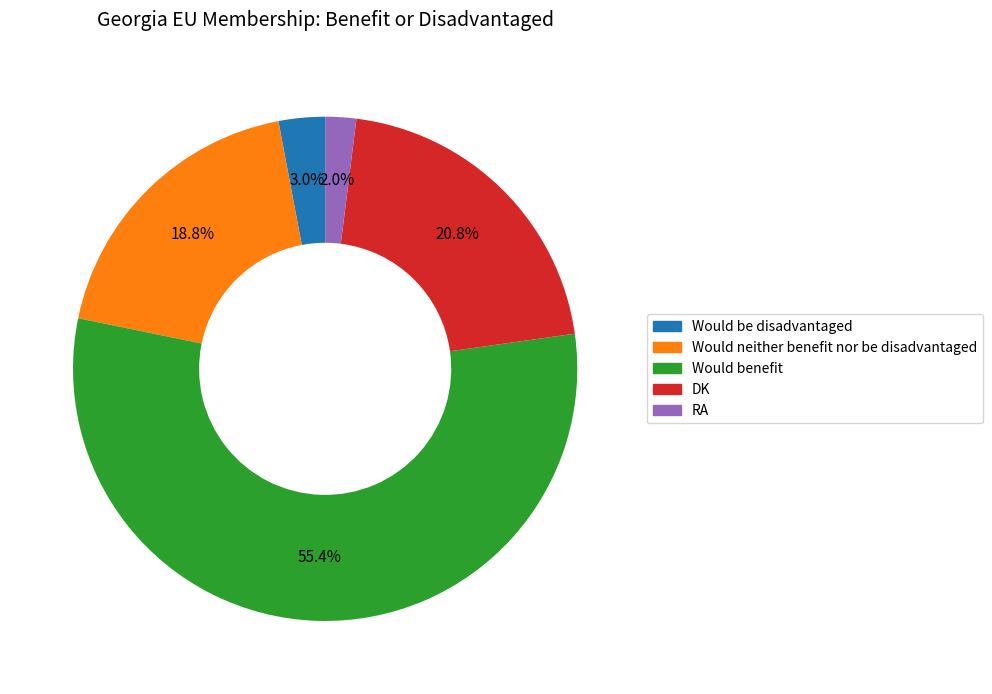

To the nearest percent, what percentage of the pie is DK?

21%